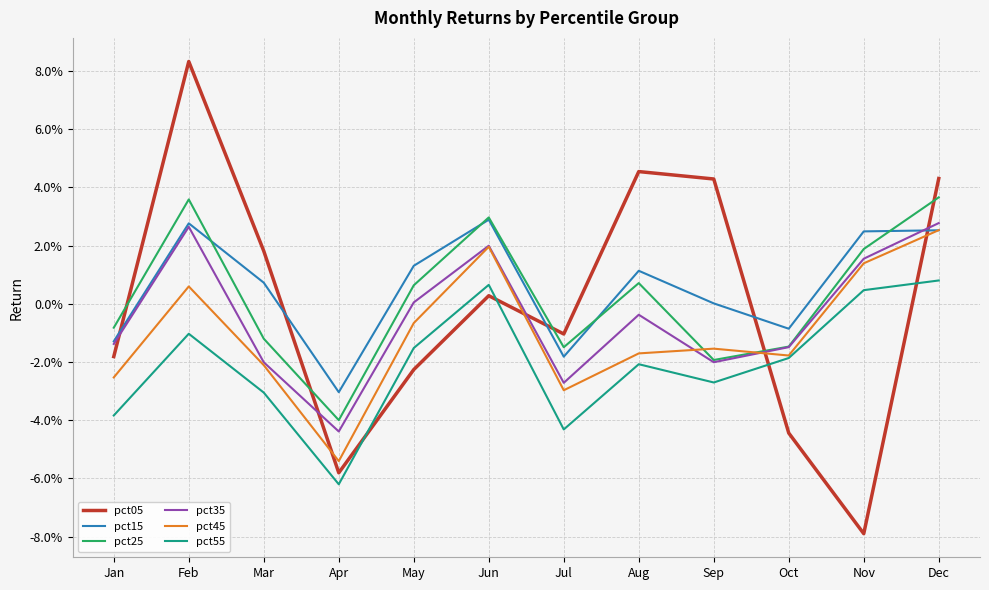

Which label corresponds to the smallest value in the chart?

Nov